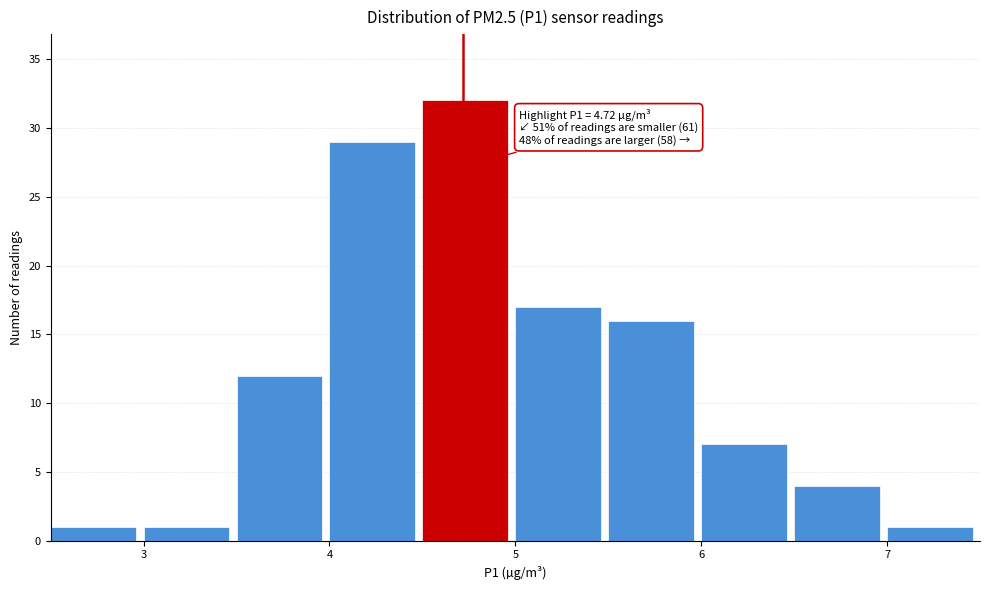

Which range on the x-axis has the tallest bar?

4.5 to 5.0